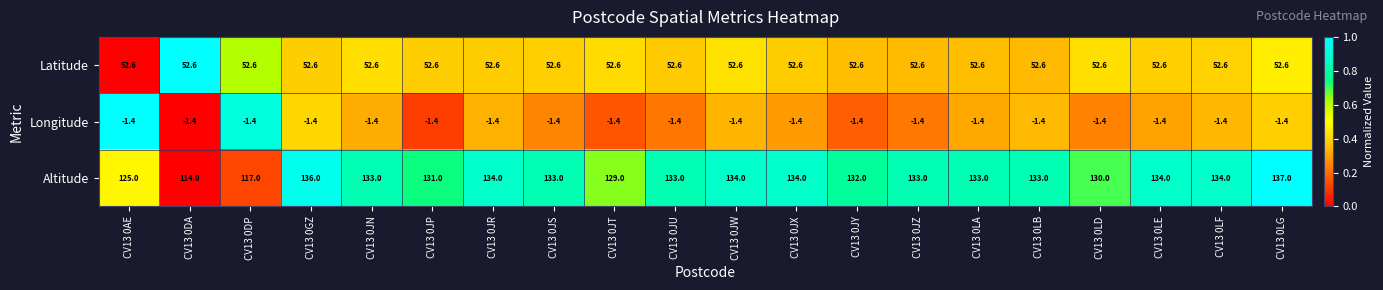

Which label corresponds to the largest value in the chart?

CV13 0LG